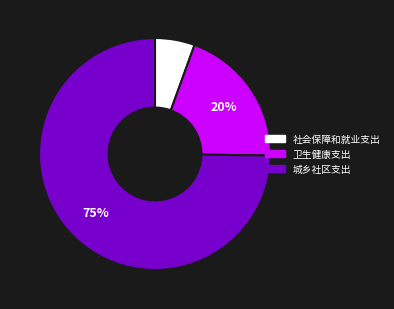

The 社会保障和就业支出 slice represents 17% of the pie. True or false?

False